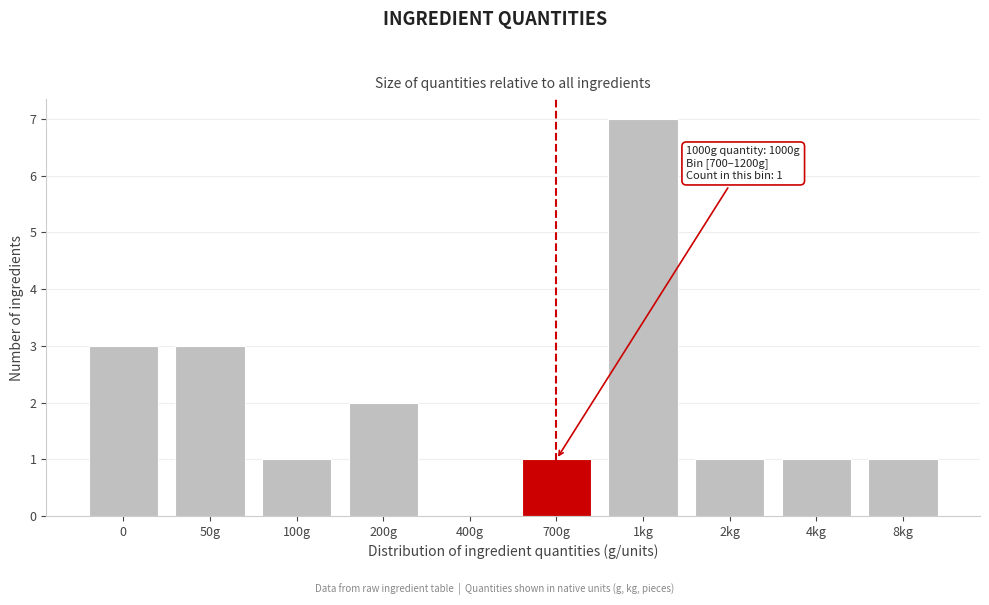

Reading right to left, what are all the values shown in this chart?

8kg=1	4kg=1	2kg=1	1kg=7	700g=1	400g=0	200g=2	100g=1	50g=3	0=3